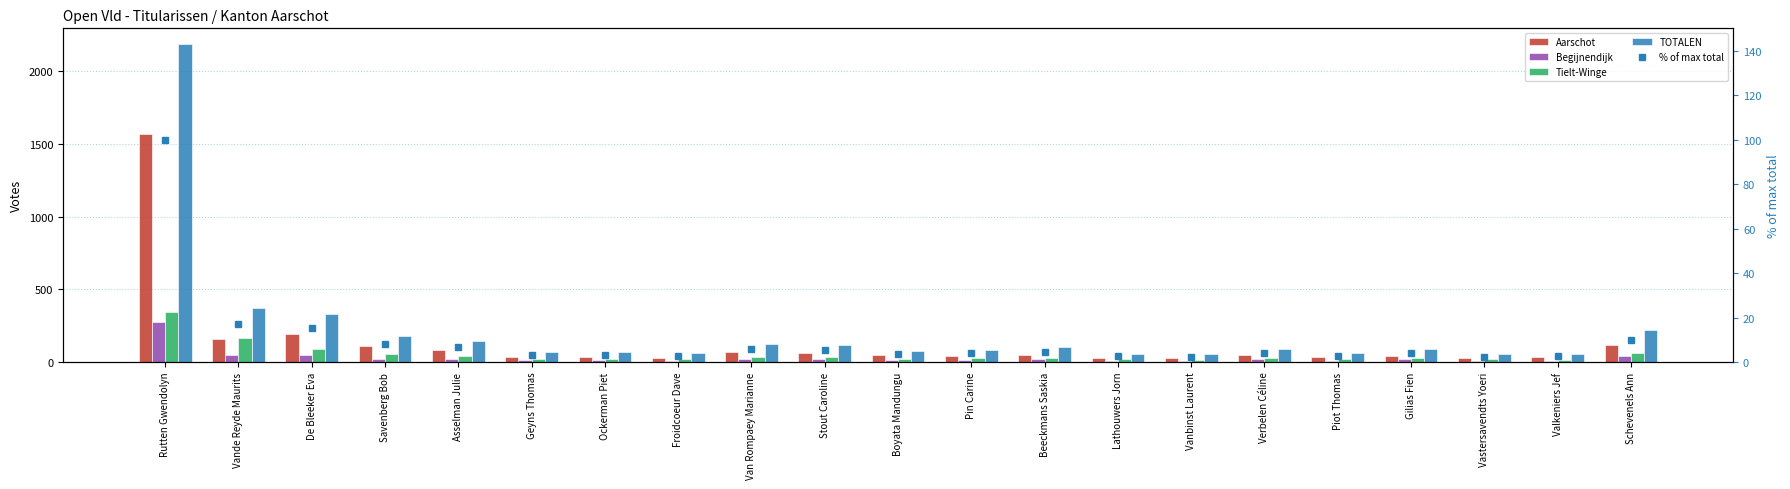

Is it true that Aarschot equals 140.8 at Asselman Julie?

False